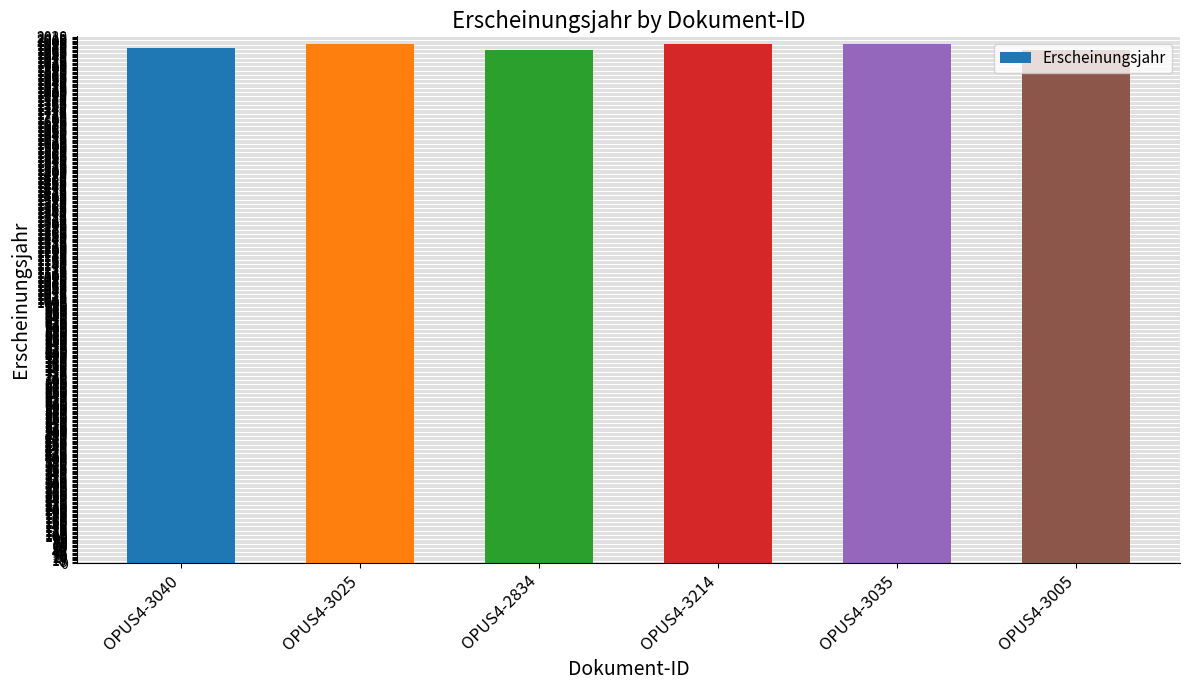

Is it true that the value at OPUS4-3025 is 3099?

False